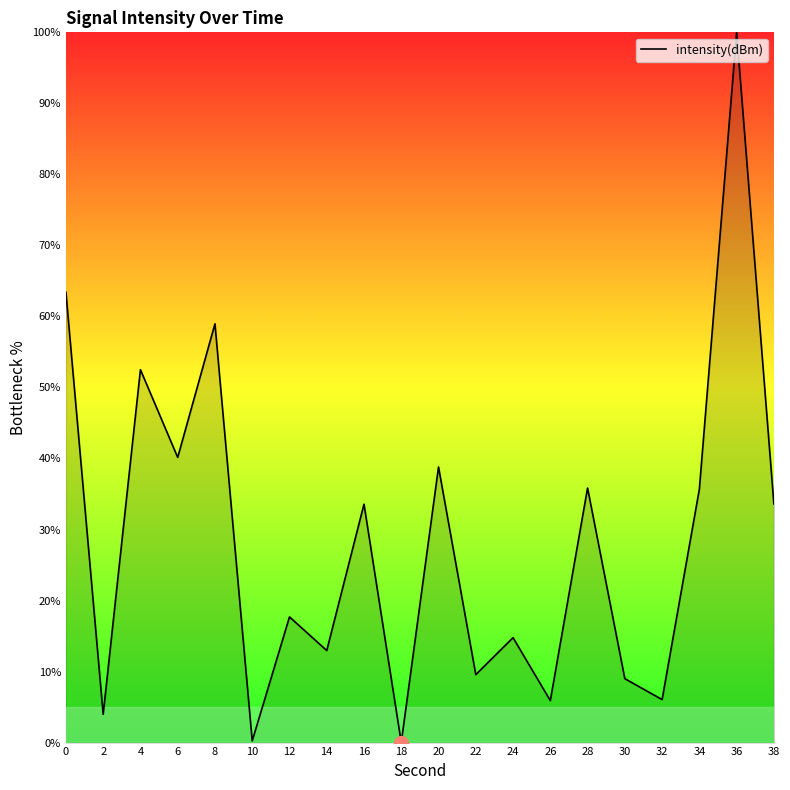

What is the difference between the second highest and minimum values?

63.4